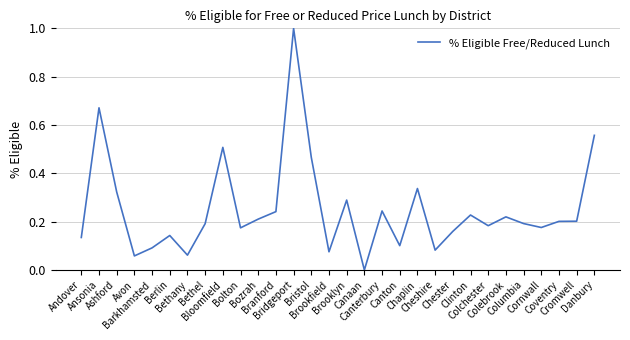

What is the greatest value displayed?

1.0